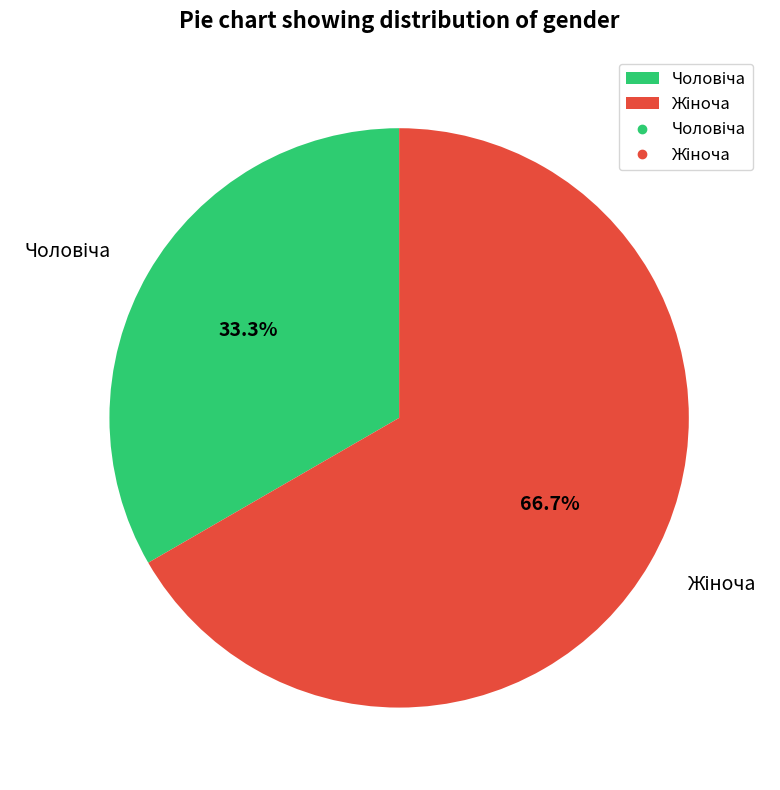

Is there any slice that represents more than half of the pie?

Yes